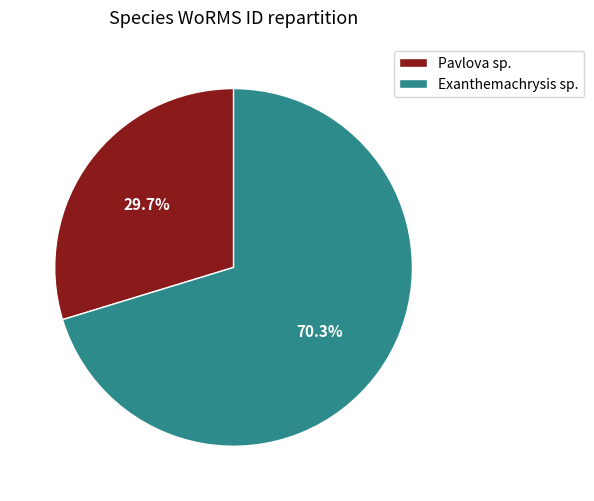

What percentage is the Pavlova sp. slice, to the nearest percent?

30%